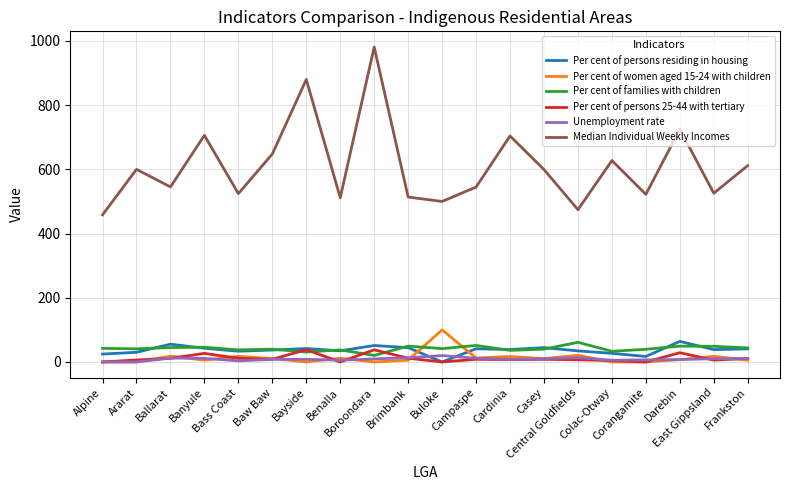

What are all the series names shown in the legend?

Per cent of persons residing in housing, Per cent of women aged 15-24 with children, Per cent of families with children, Per cent of persons 25-44 with tertiary, Unemployment rate, Median Individual Weekly Incomes